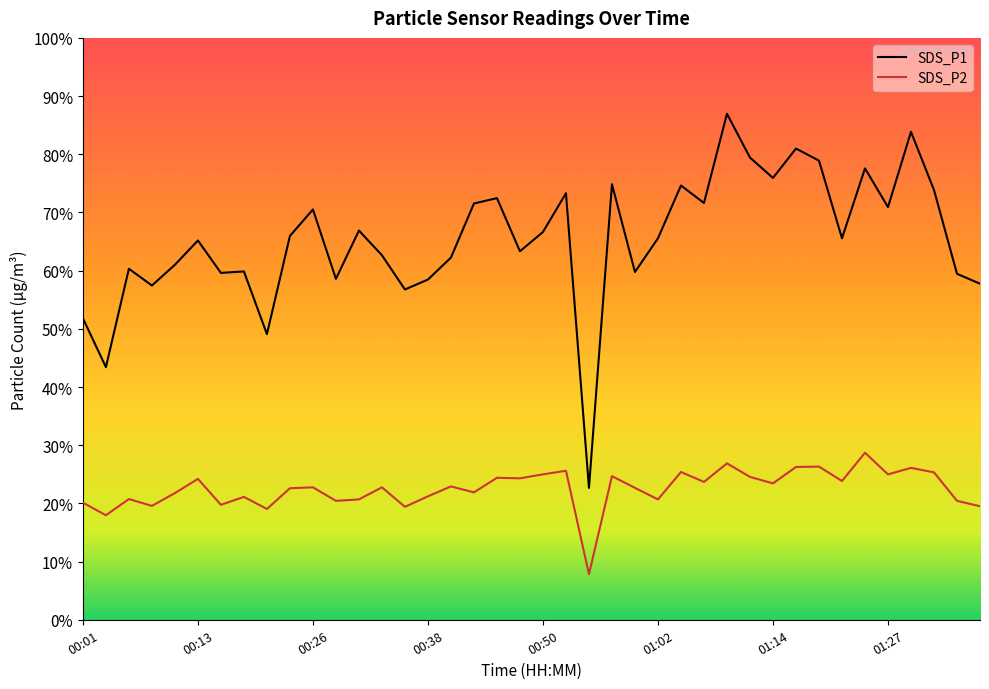

Which series has the largest total across all categories?

SDS_P1